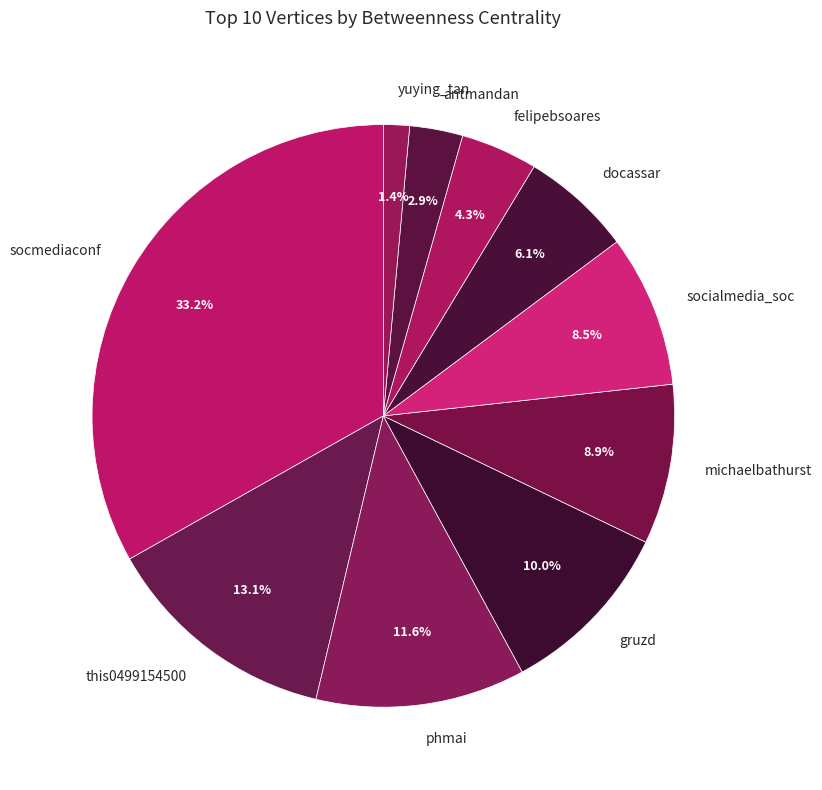

The docassar slice represents 6% of the pie. True or false?

True